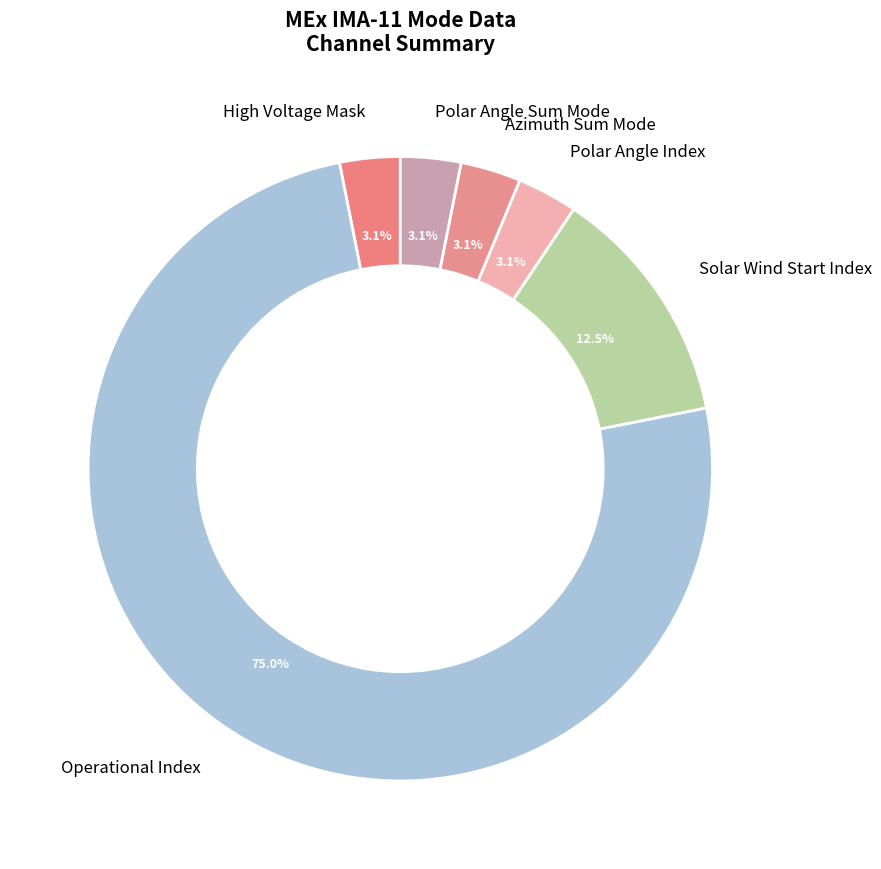

Is the sum of Operational Index and High Voltage Mask greater than half?

Yes